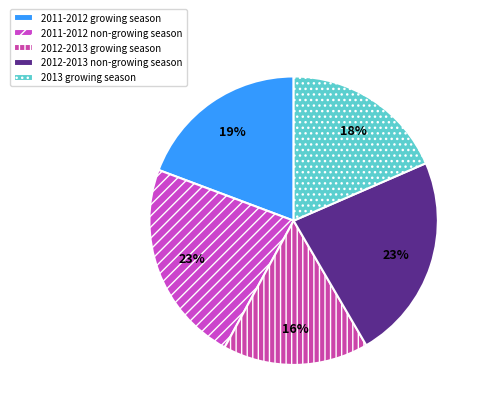

What percentage is the 2011-2012 non-growing season slice, to the nearest percent?

23%